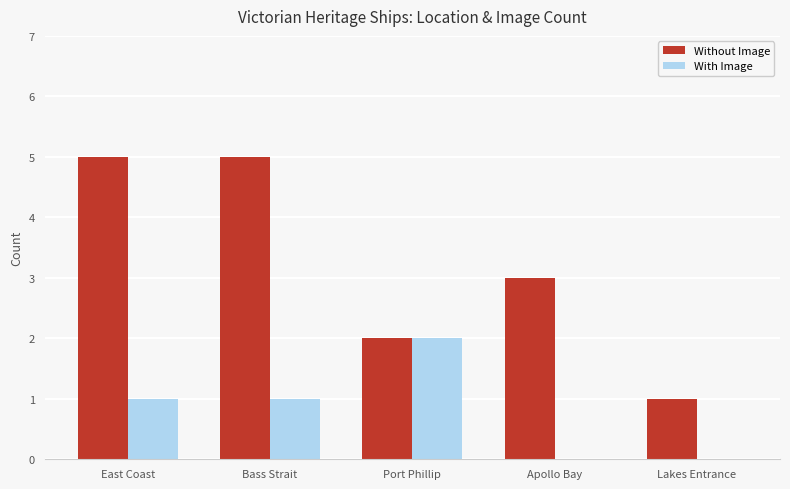

What is the sum of all Without Image values?

16